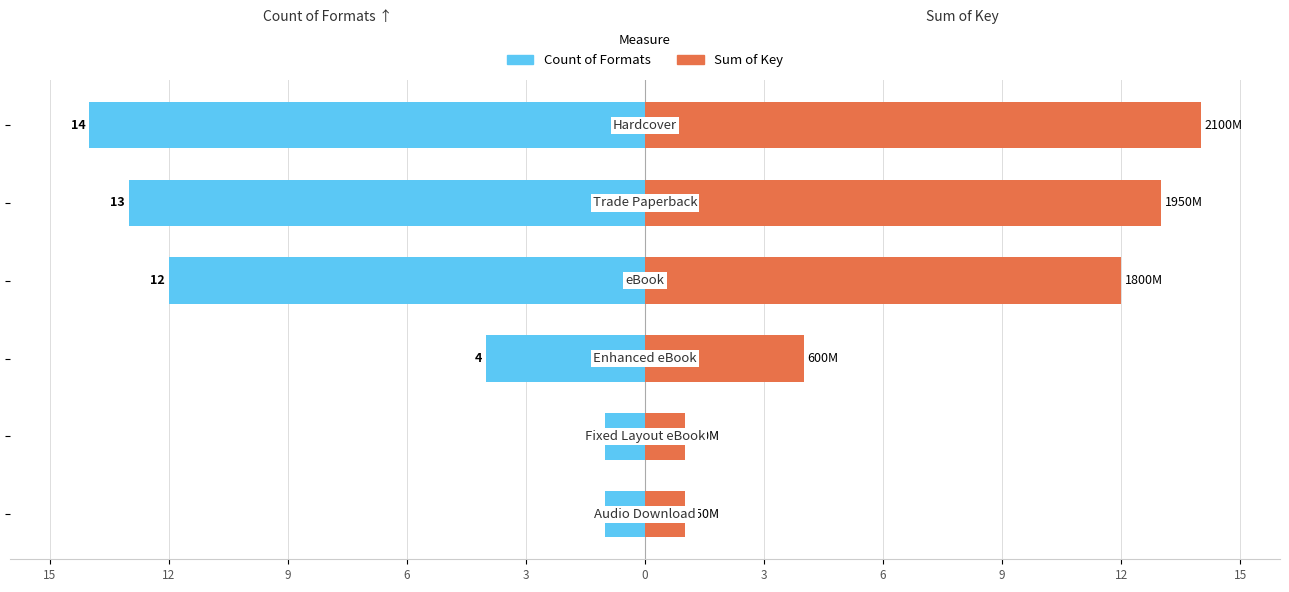

What is the value of the Sum of Key (scaled) bar at the 5th from the left?

13